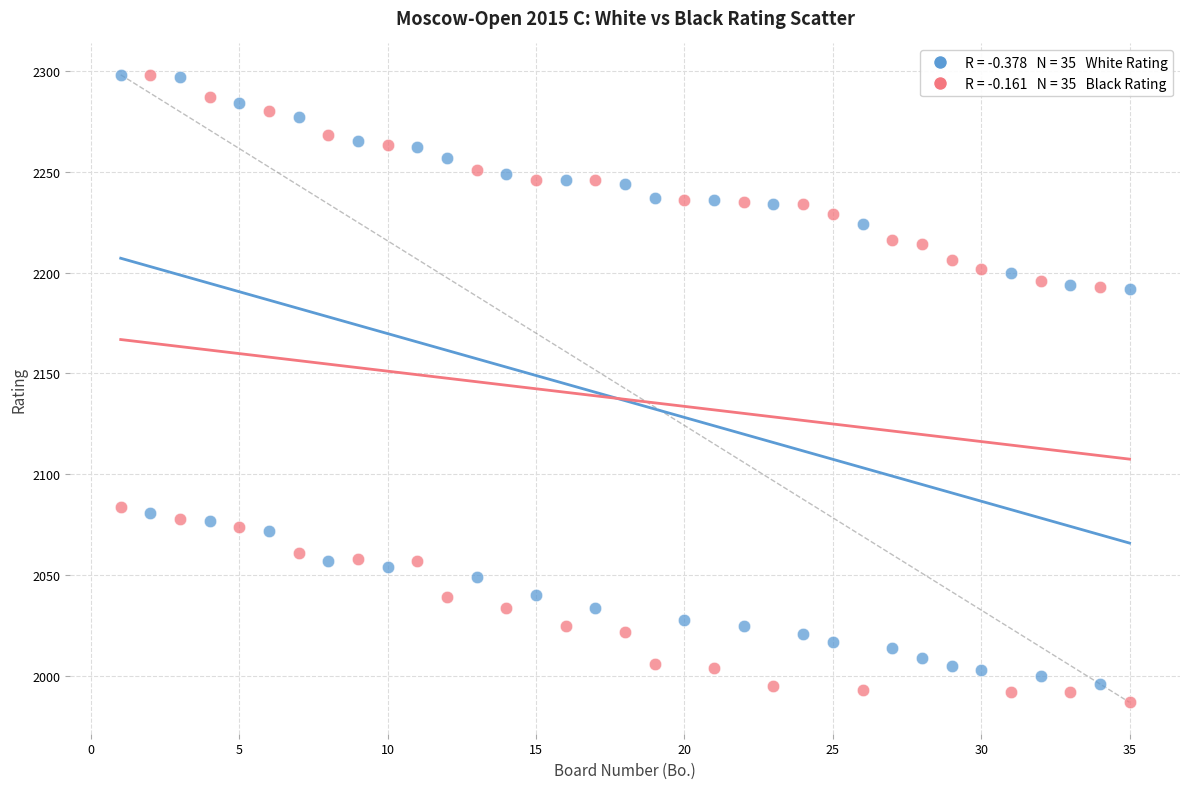

Across all data points, what is the range of X values (max minus min)?

34